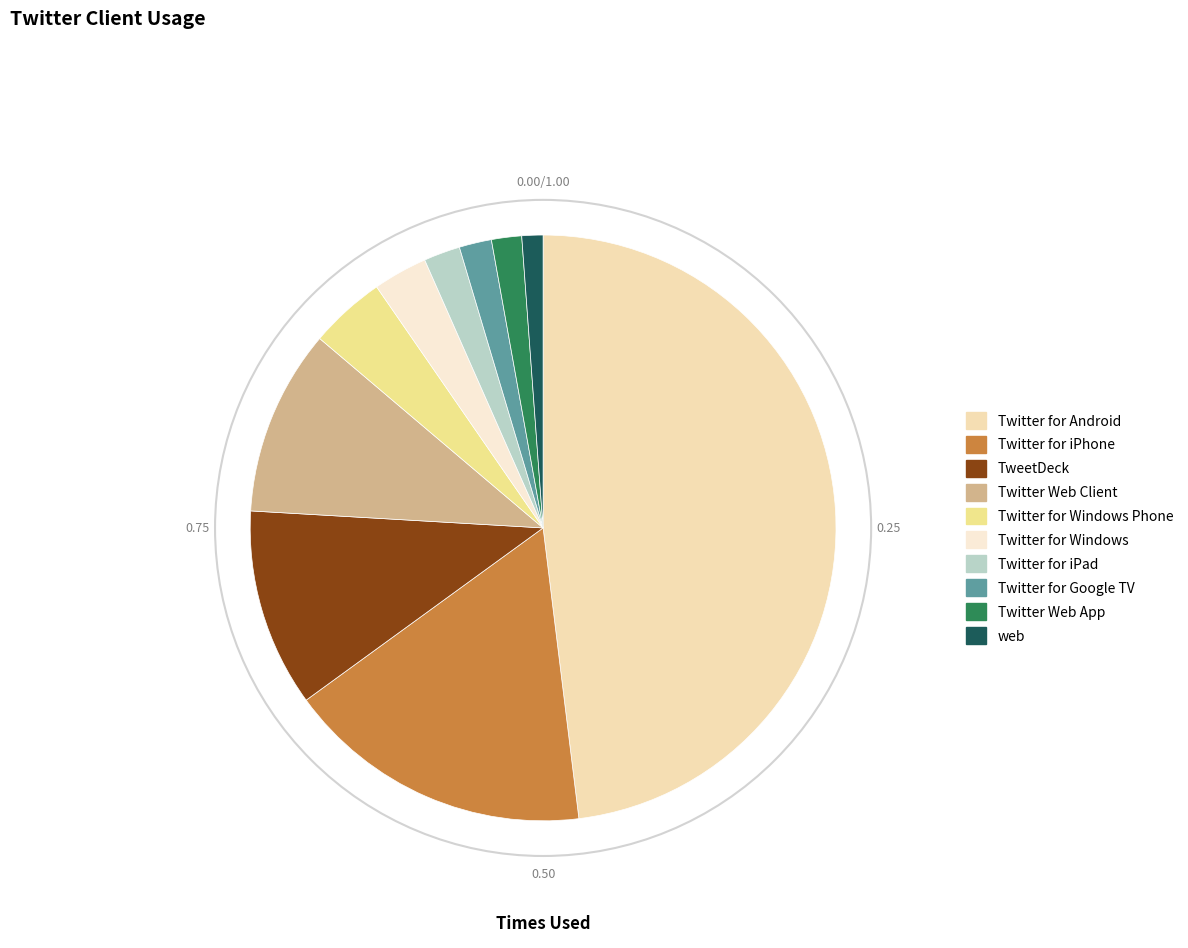

Count the number of slices in the pie.

10